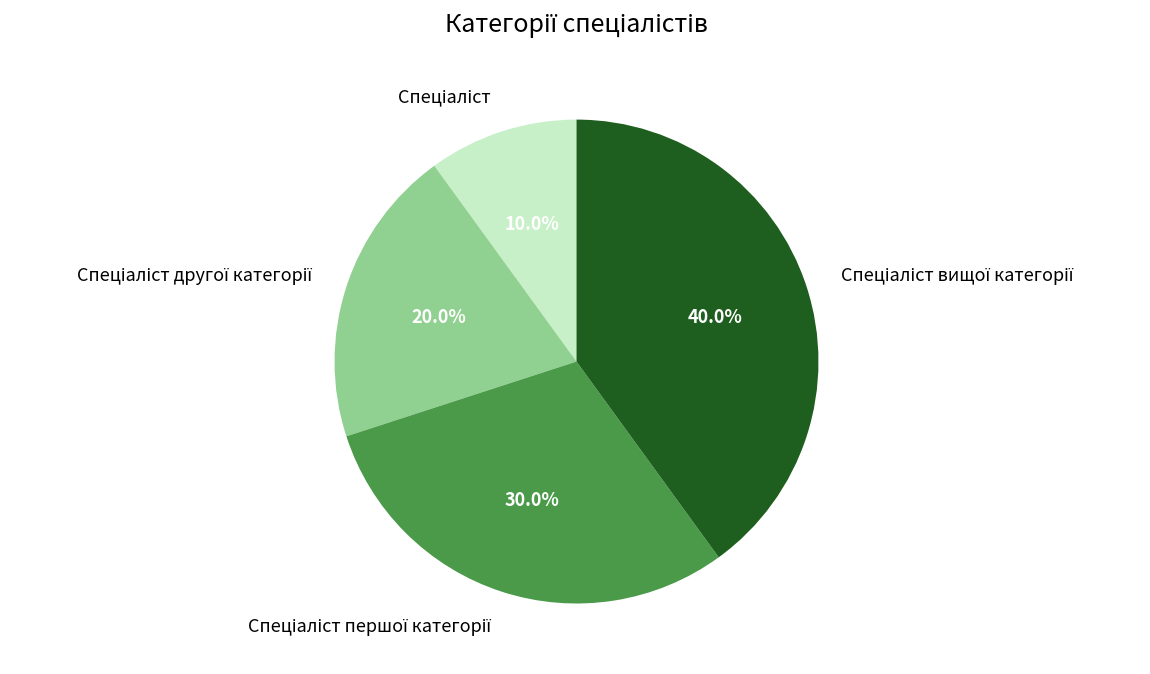

Does any single category account for the majority?

No